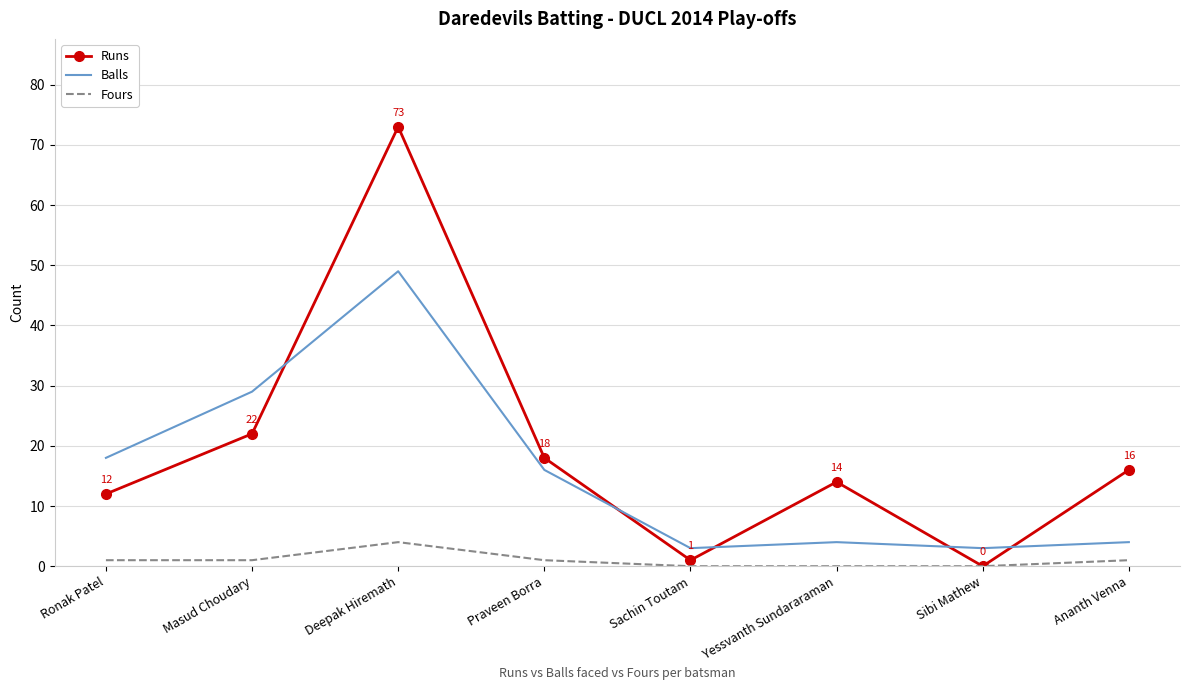

What is the sum of all Fours values?

8